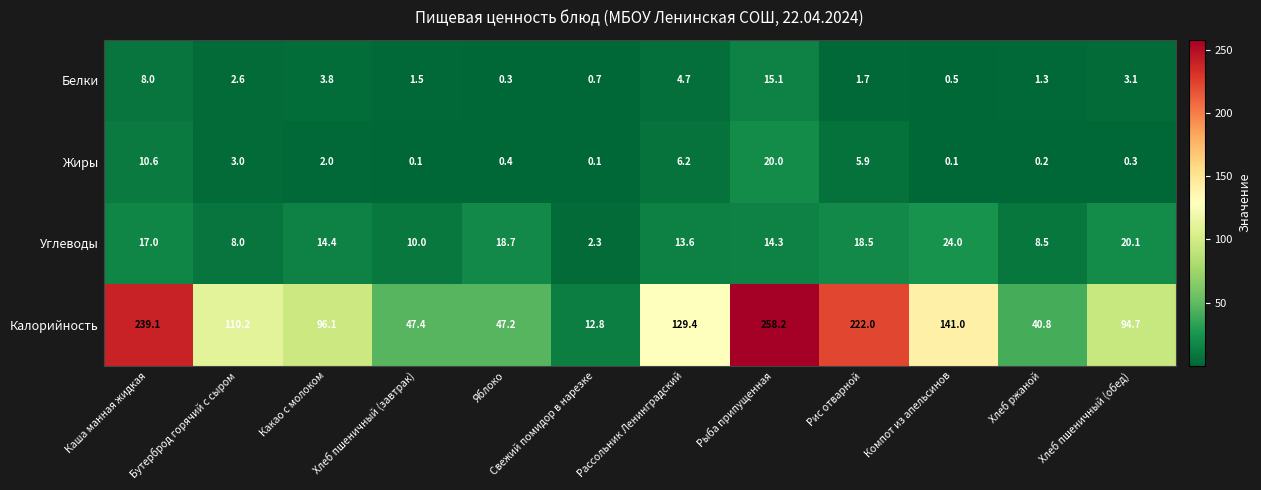

Between Хлеб ржаной and Хлеб пшеничный (обед), which series saw the biggest shift?

Калорийность